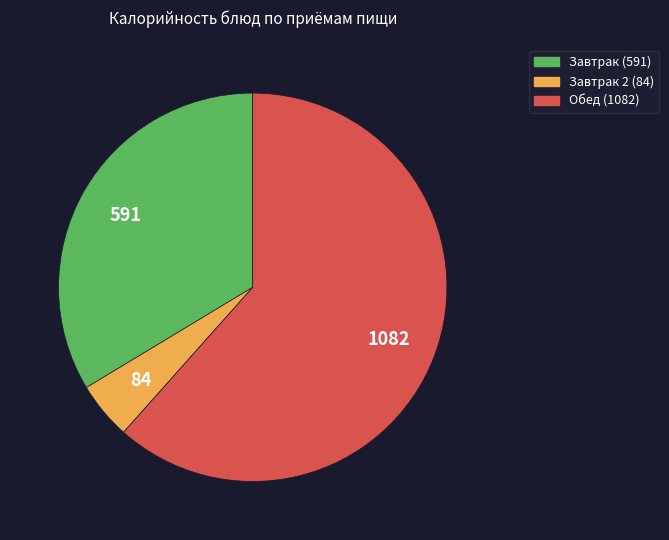

Does any single category account for the majority?

Yes